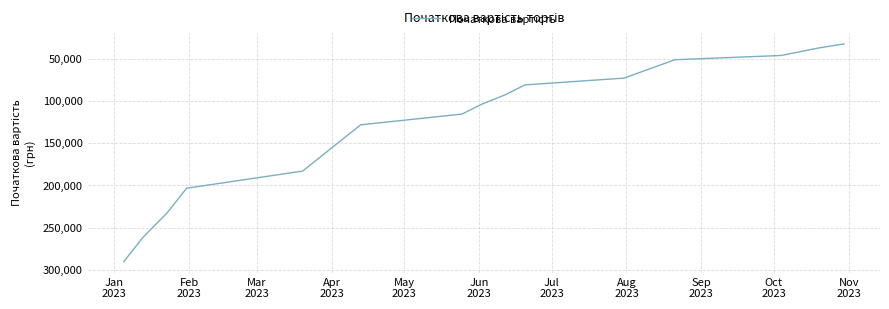

What is the maximum value shown in the chart?

290540.5